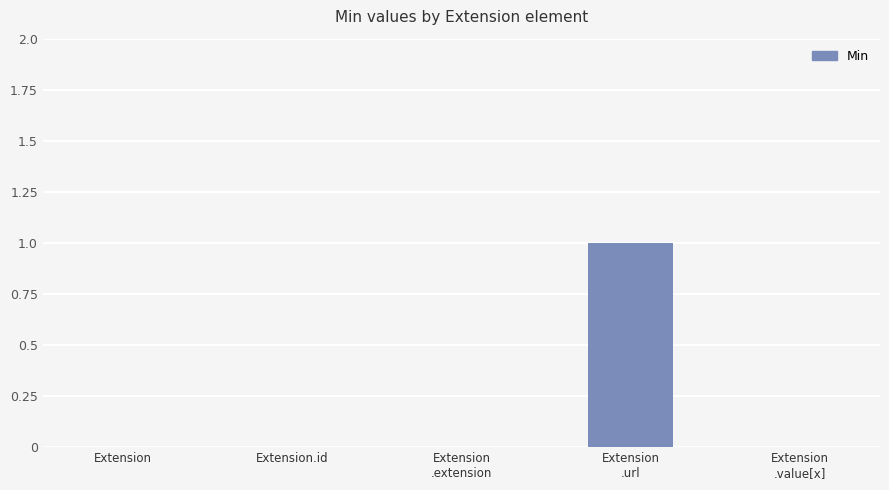

Between Extension
.url and Extension
.value[x], which is larger?

Extension
.url